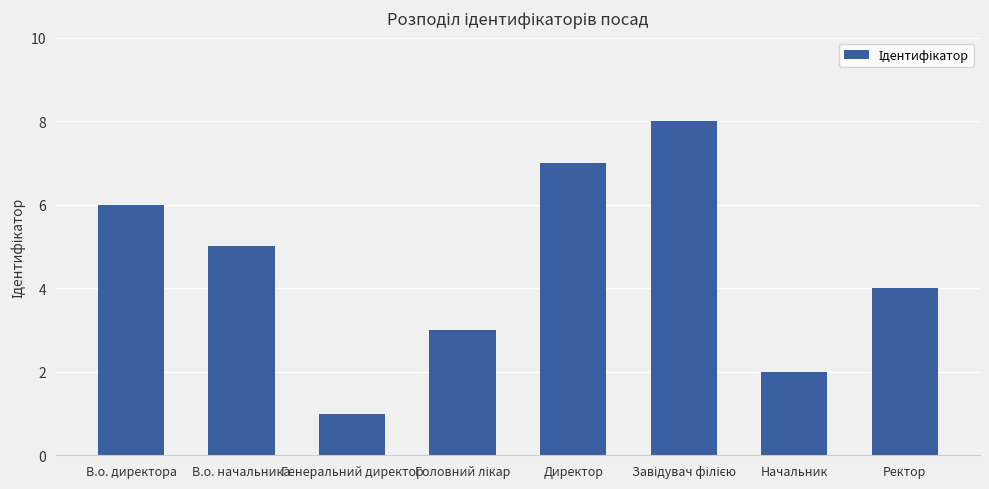

The chart shows a value of 3 at Начальник. True or false?

False